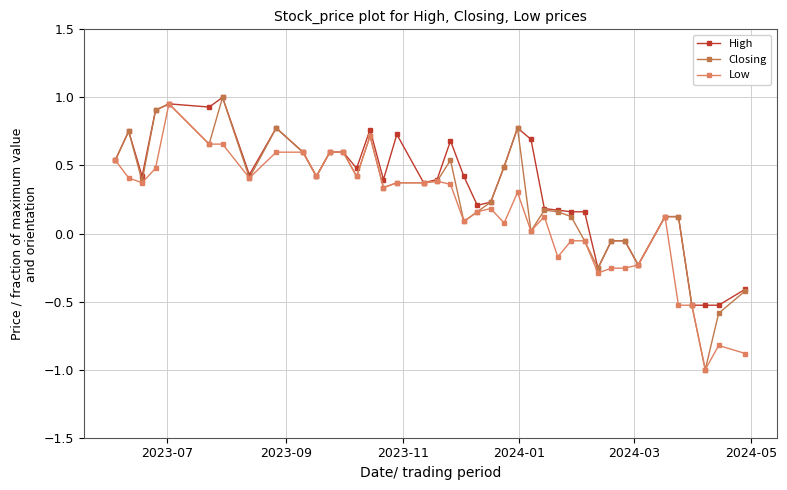

How many categories are shown in the chart?

40